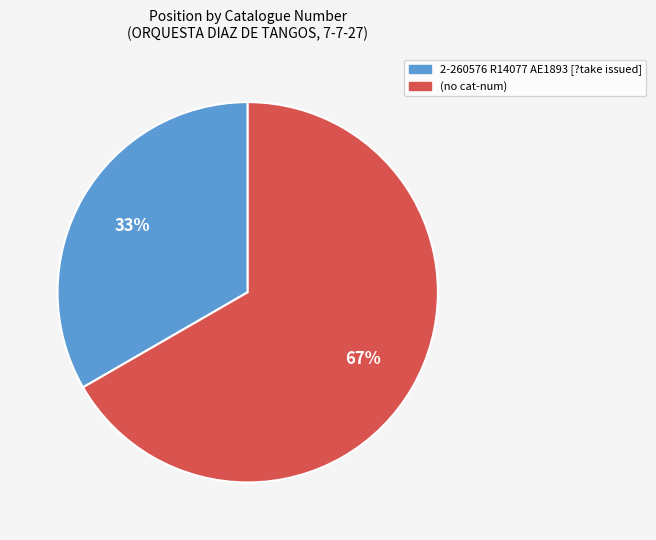

What is the ratio of the value at 2-260576 R14077 AE1893 [?take issued] to the value at (no cat-num)?

0.5